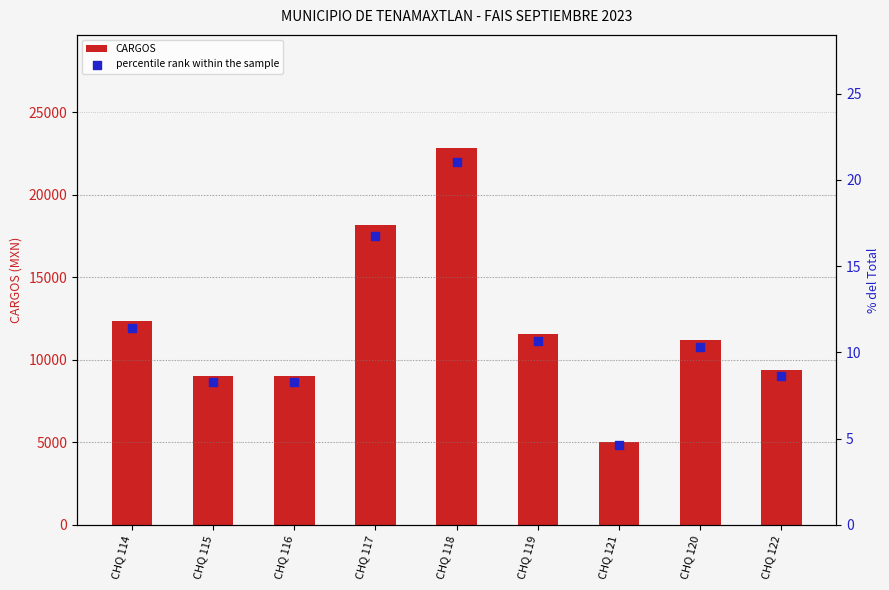

What is the total value across all series at CHQ 115?

9008.3